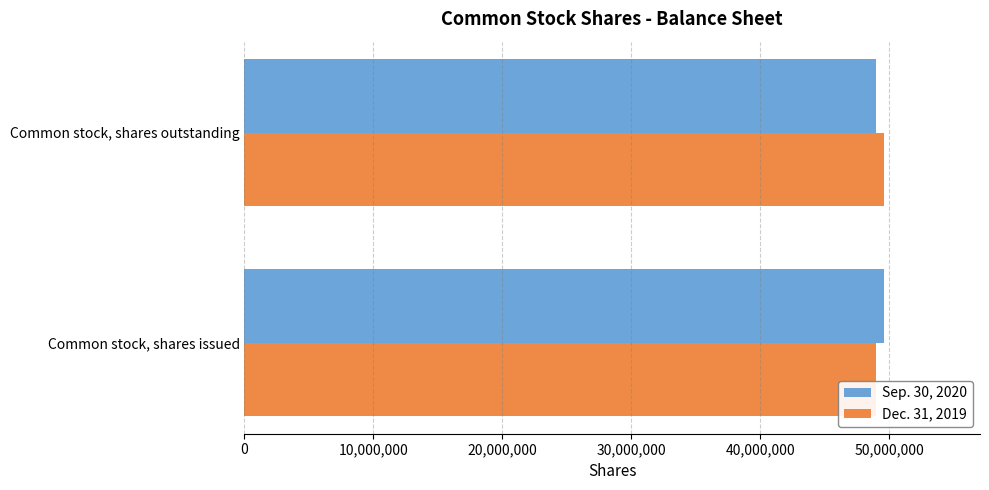

What is the spread (max minus min) of values at Common stock, shares outstanding?

617821